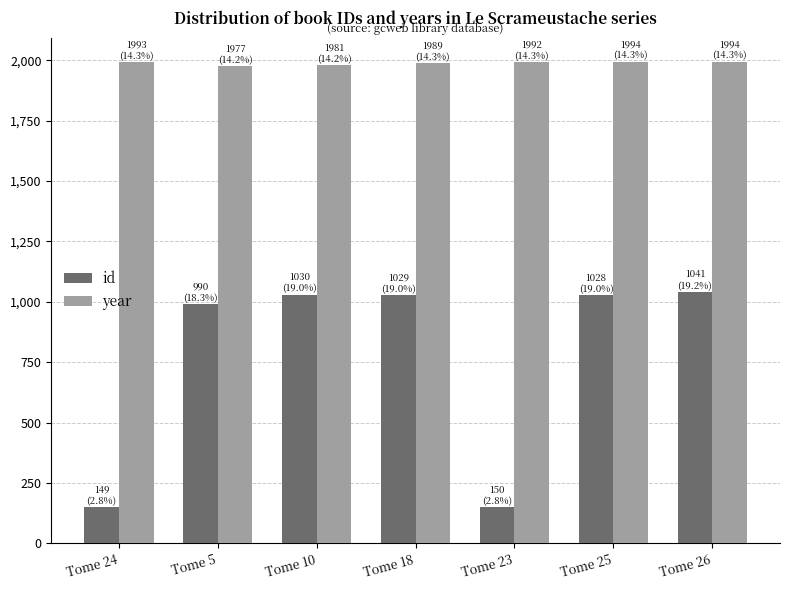

What is the average value of the year series?

1989